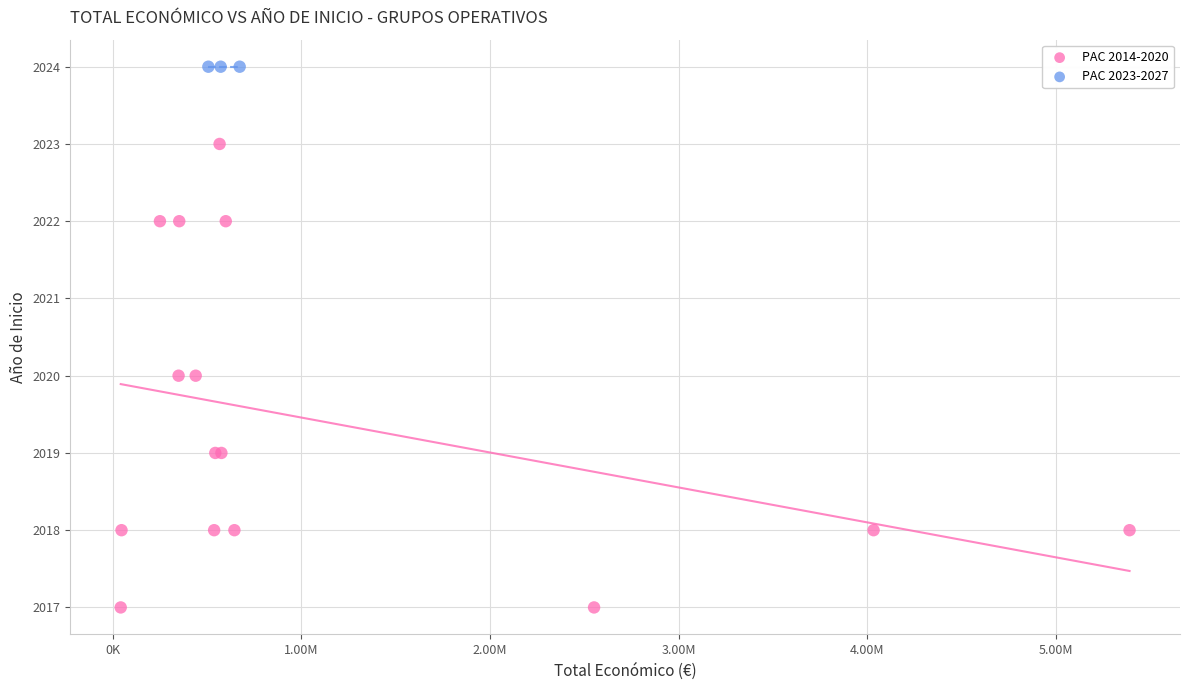

Which series contains the highest Y value?

PAC 2023-2027